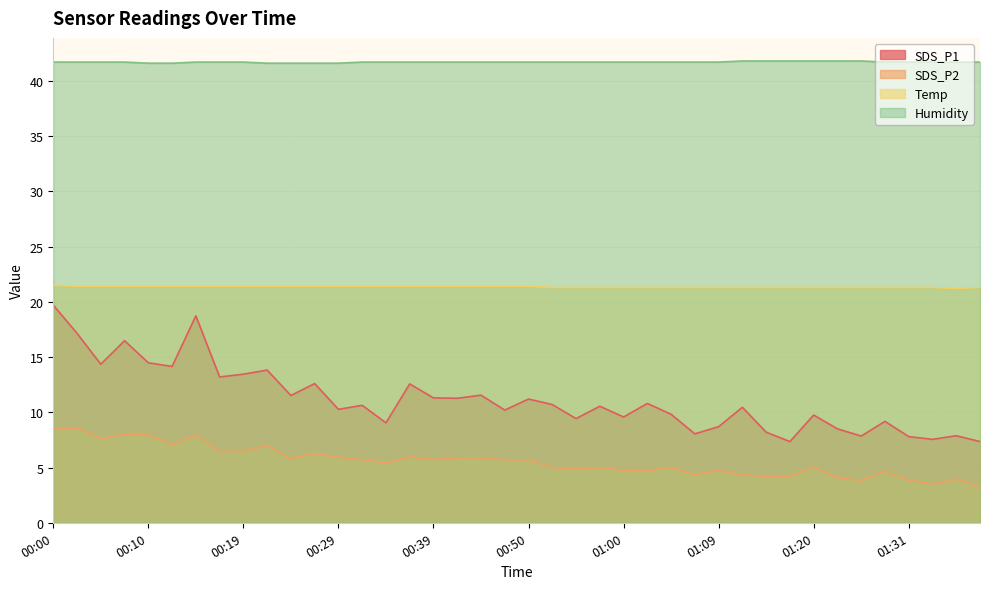

What position from the left is 00:29?

13